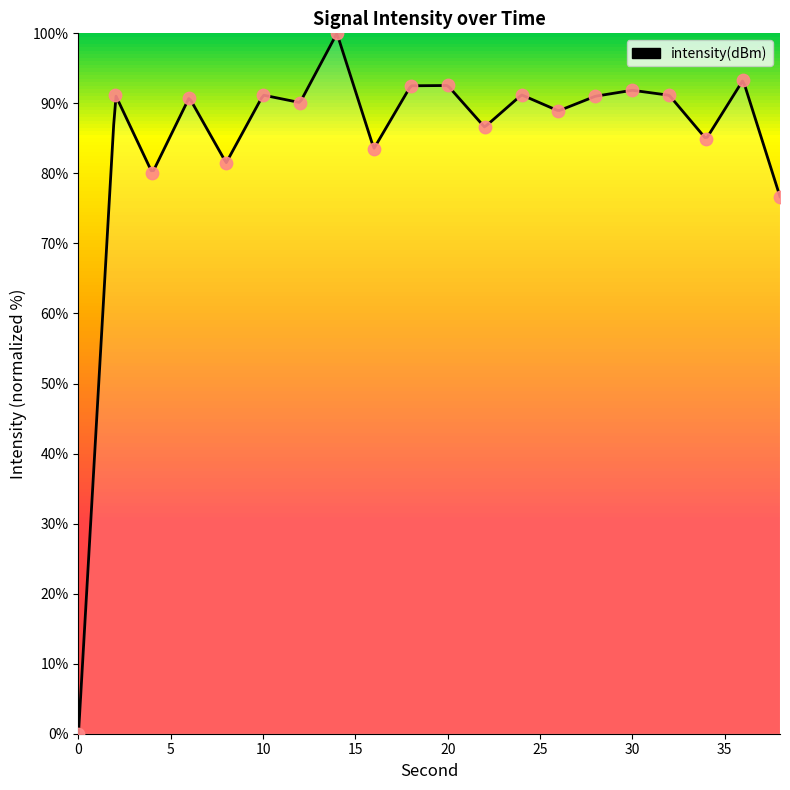

Approximately how many times larger is the value at 6 compared to 10?

1.0